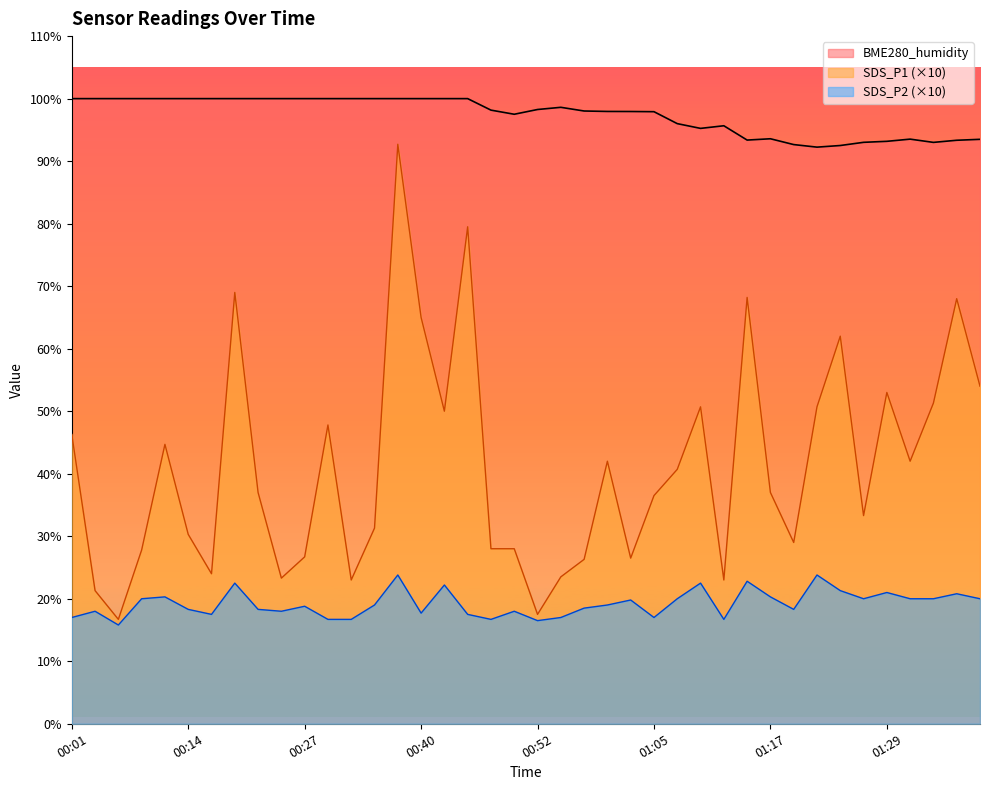

What are all the series names shown in the legend?

BME280_humidity, SDS_P1 (×10), SDS_P2 (×10)